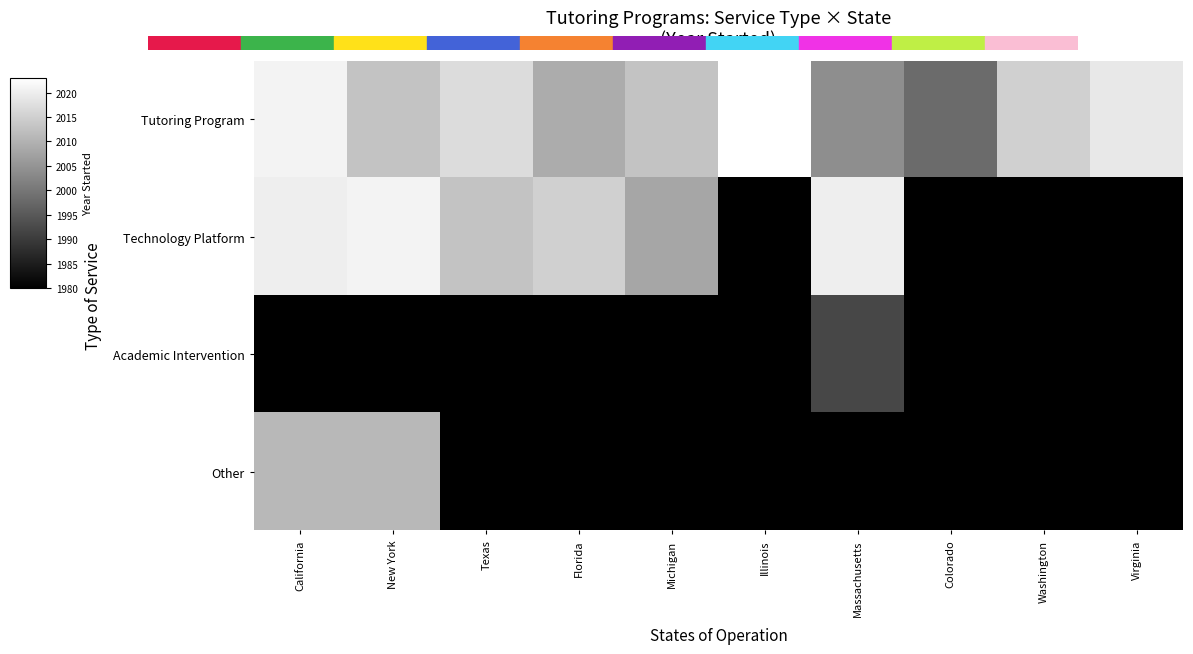

Which series changed the most between California and Texas?

Other